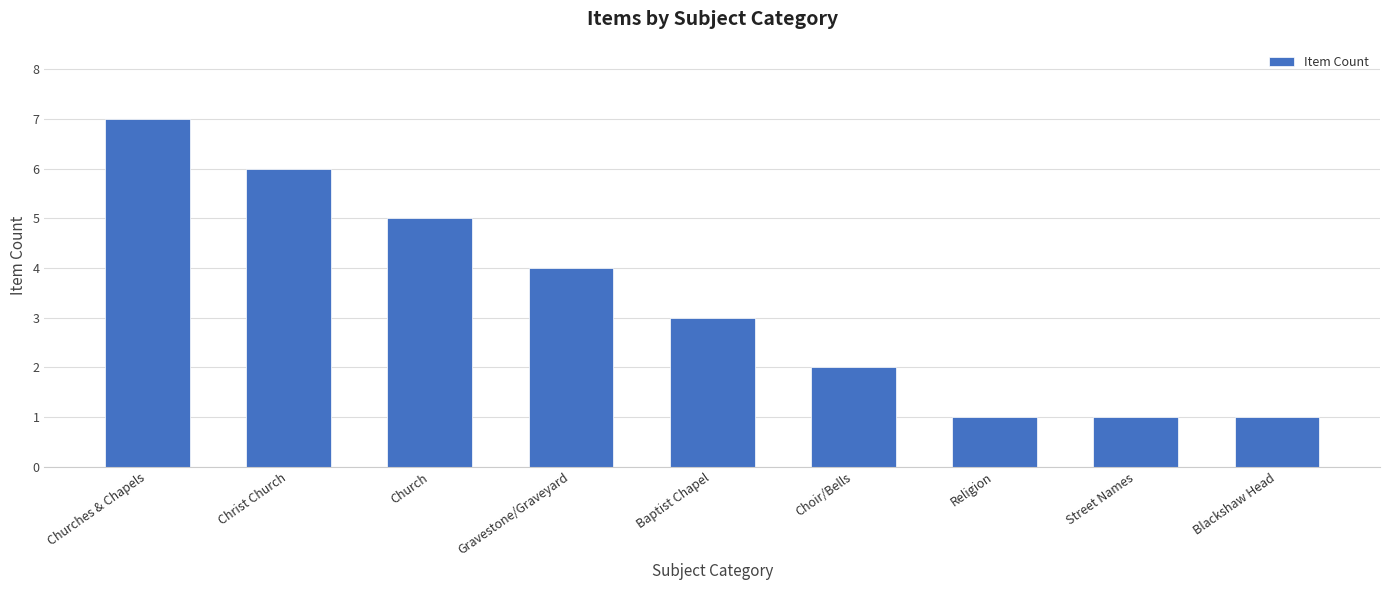

Count the number of data series in this chart.

1